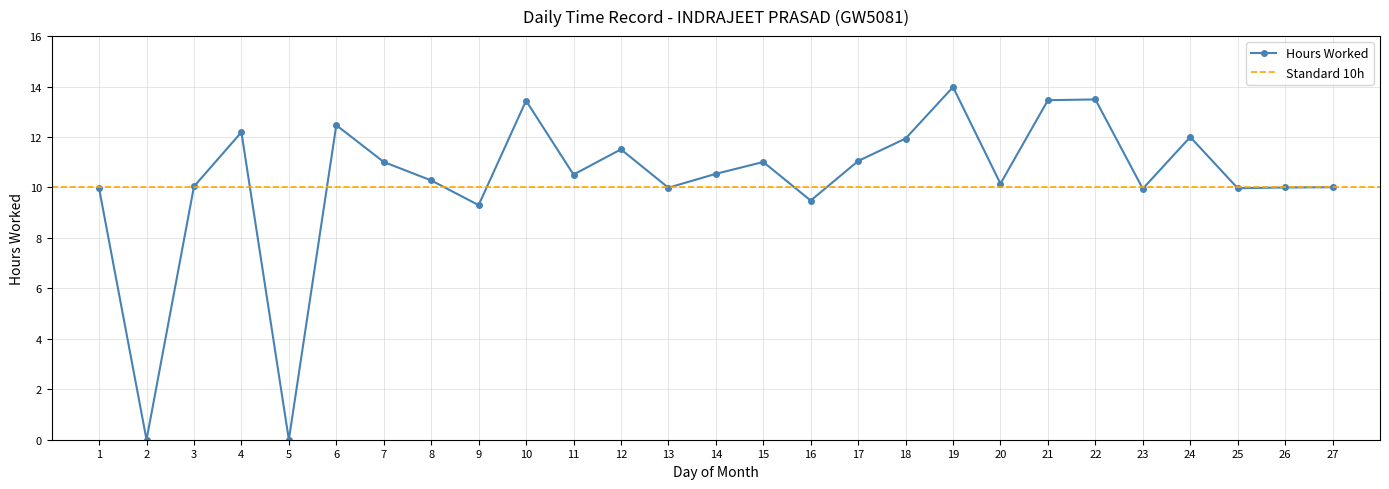

What is the change in value from 11 to 15?

+0.5